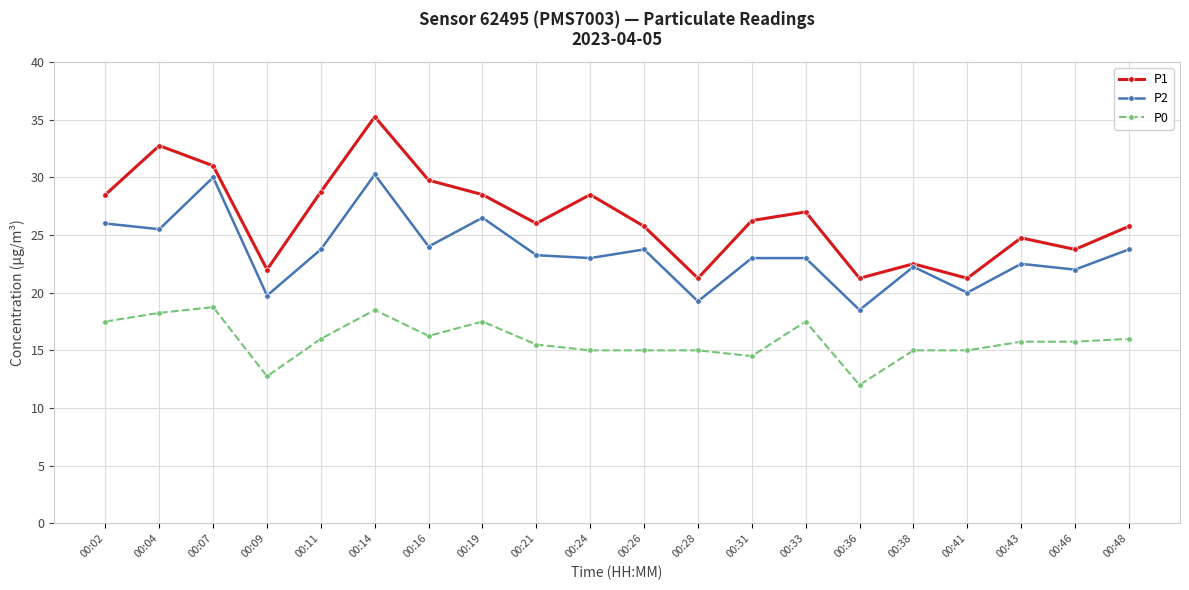

Which category has the highest value across all series?

00:14